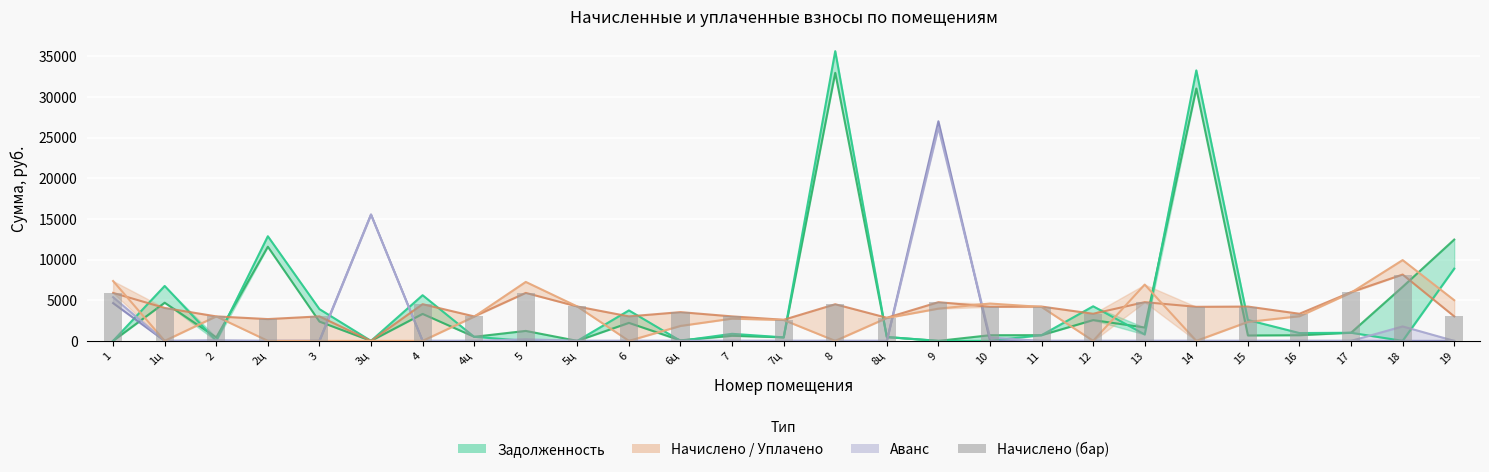

How many positive values does the начислено series have?

26